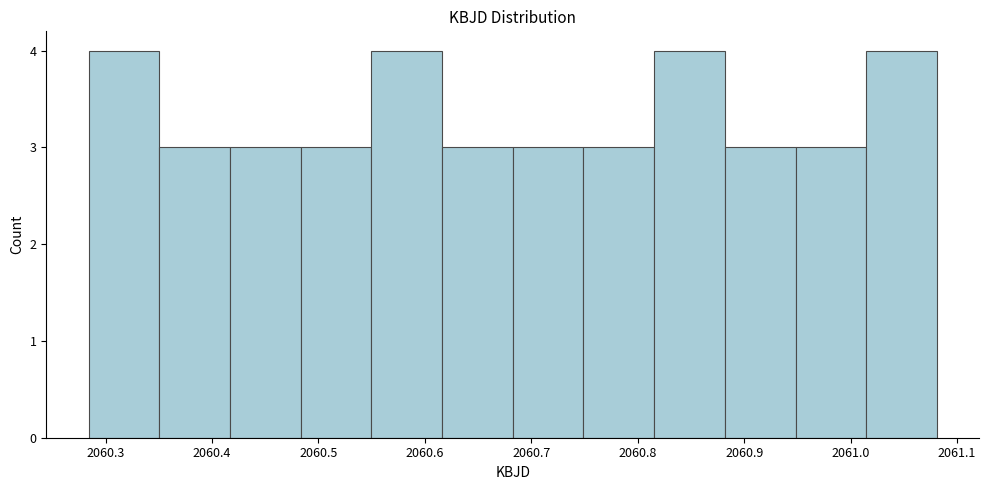

Reading left to right, list every bar in this chart as the range it spans on the x-axis followed by its height. Neither the bar edges nor the heights are printed on the chart, so give them approximately, as read against the axes.

2060.28 to 2060.35: 4
2060.35 to 2060.42: 3
2060.42 to 2060.48: 3
2060.48 to 2060.55: 3
2060.55 to 2060.62: 4
2060.62 to 2060.68: 3
2060.68 to 2060.75: 3
2060.75 to 2060.82: 3
2060.82 to 2060.88: 4
2060.88 to 2060.95: 3
2060.95 to 2061.01: 3
2061.01 to 2061.08: 4